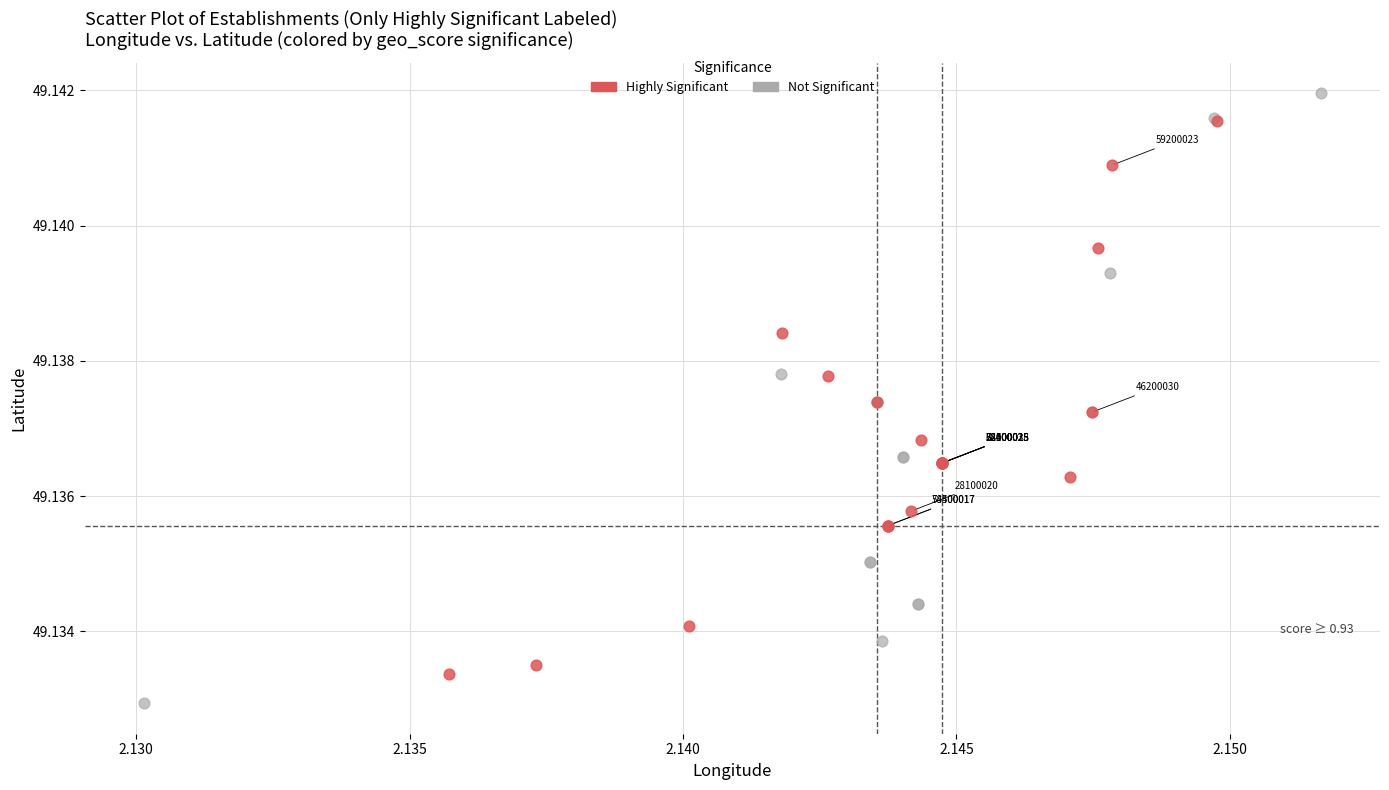

Which series contains the highest Y value?

Not Significant